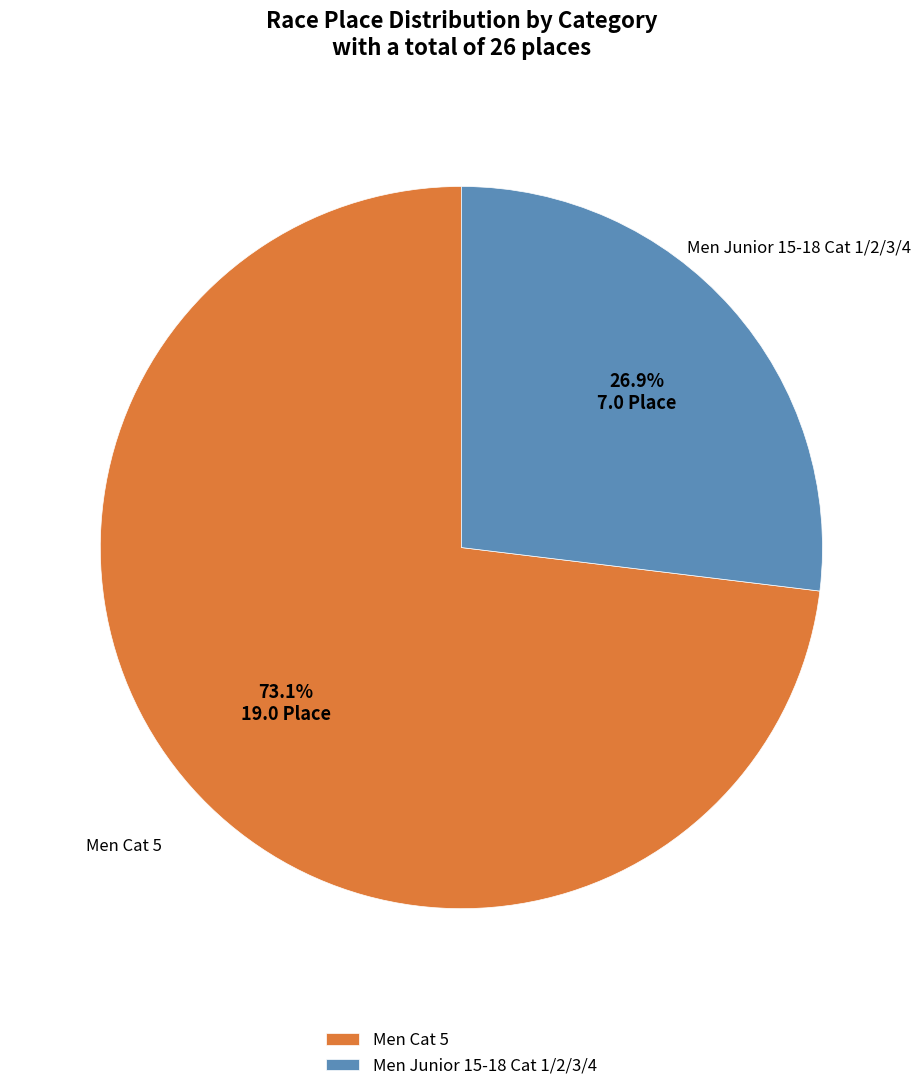

To the nearest percent, what portion does Men Cat 5 represent?

73%